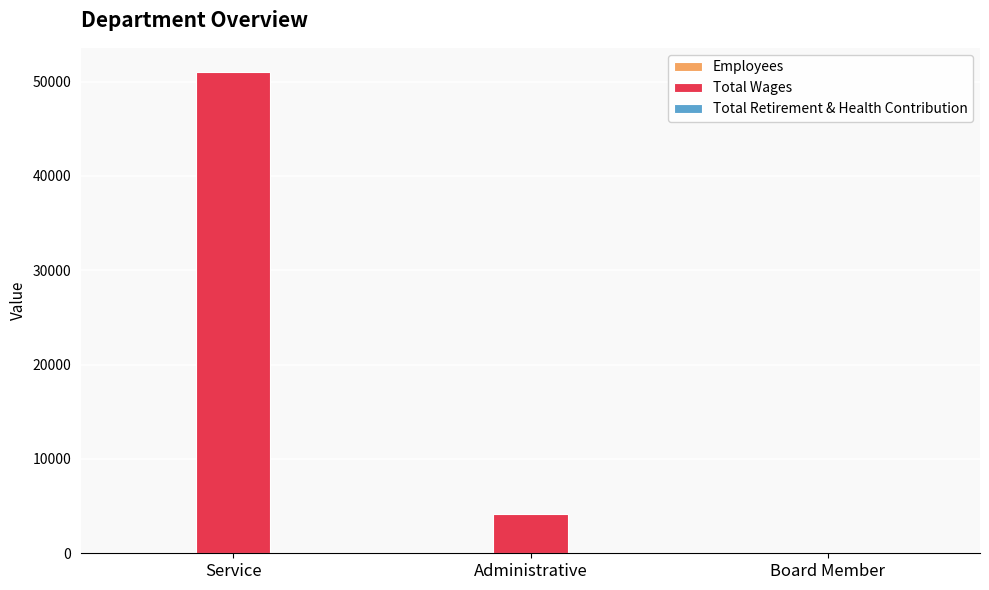

Between Administrative and Board Member, which series saw the biggest shift?

Total Wages